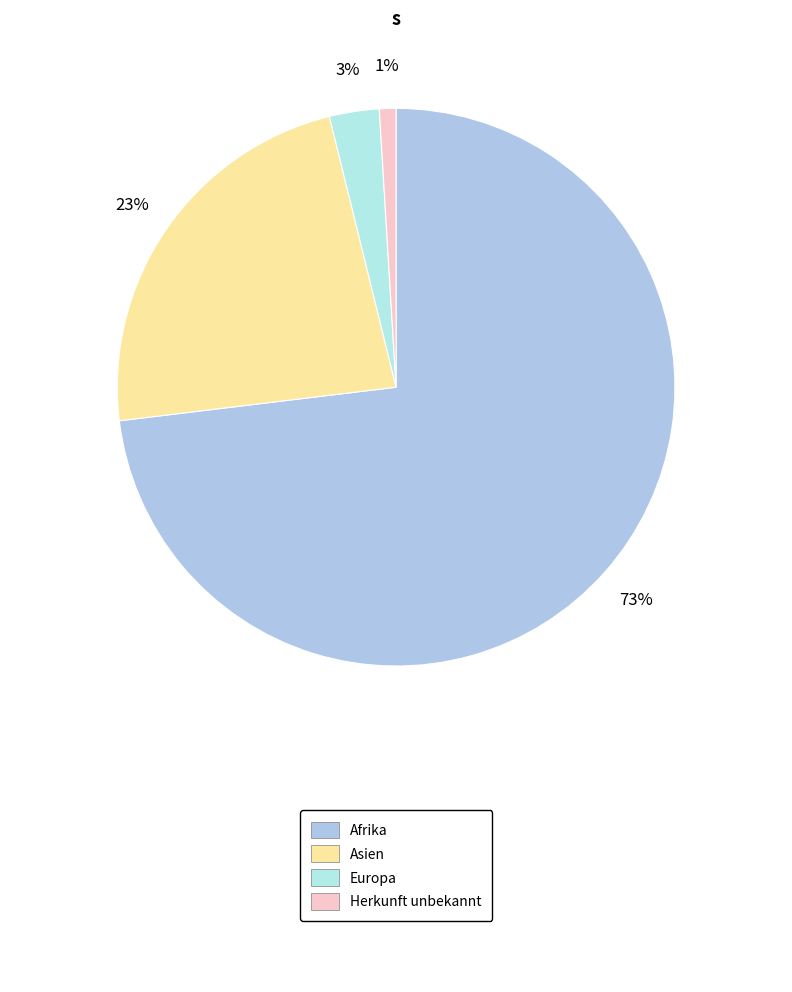

To the nearest percent, what is the difference between the largest and smallest slice percentages?

72%